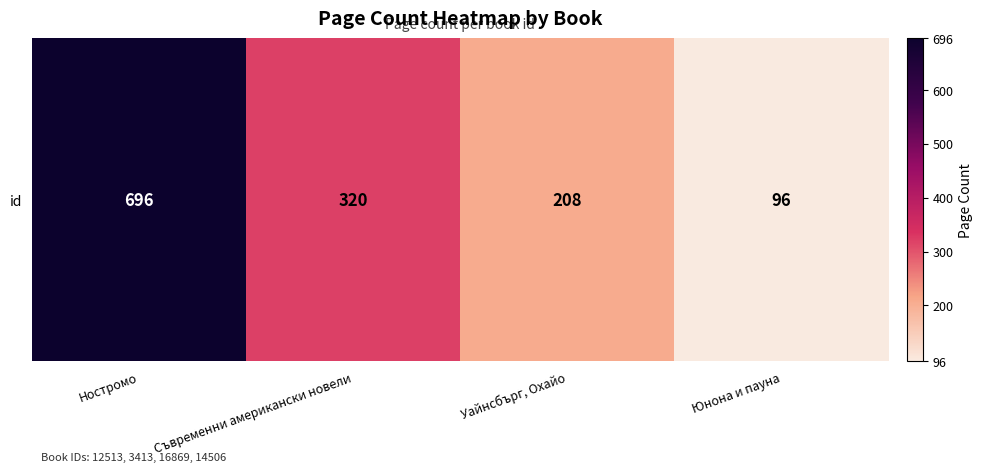

What is the greatest value displayed?

696